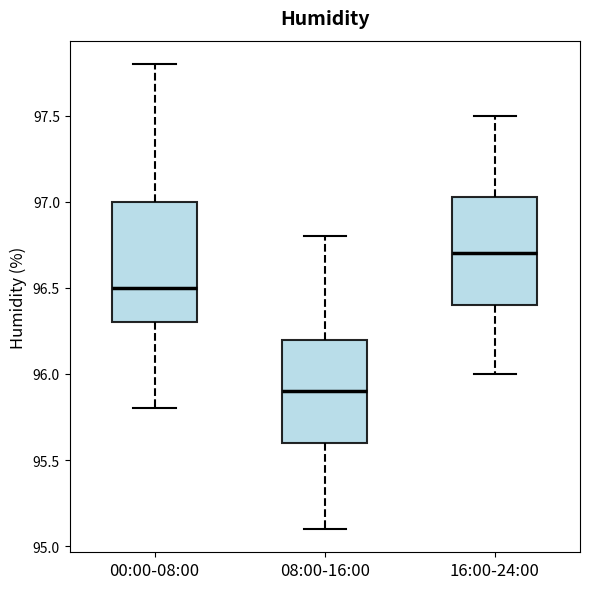

Which box has the lowest median line?

08:00-16:00